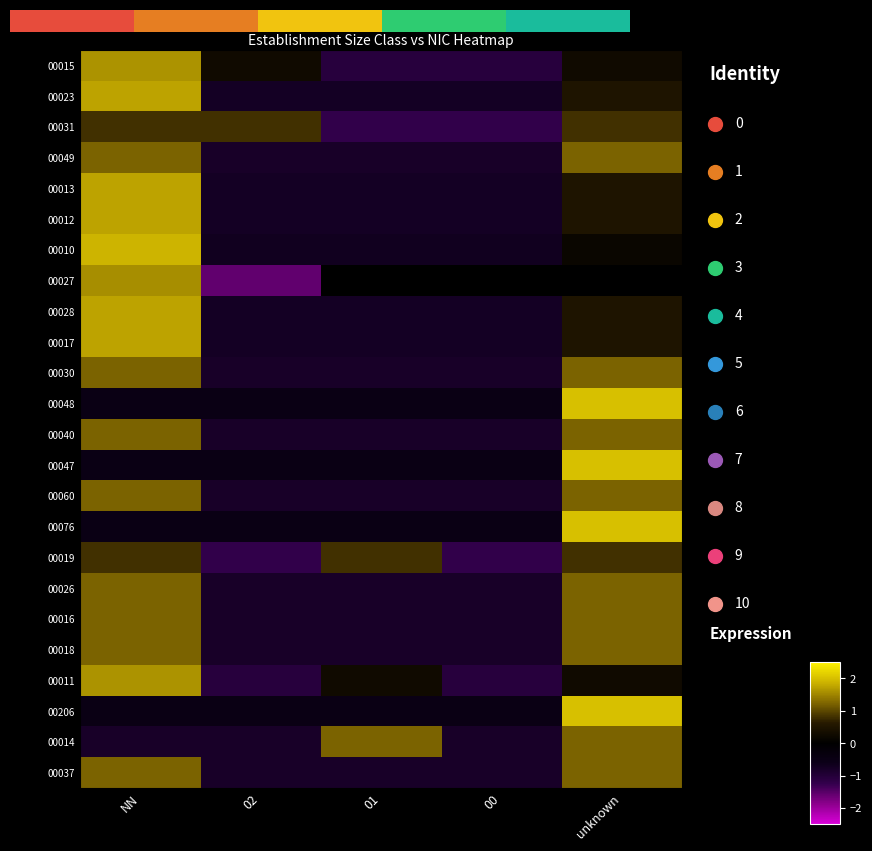

How many data points in 00037 are less than 0?

3